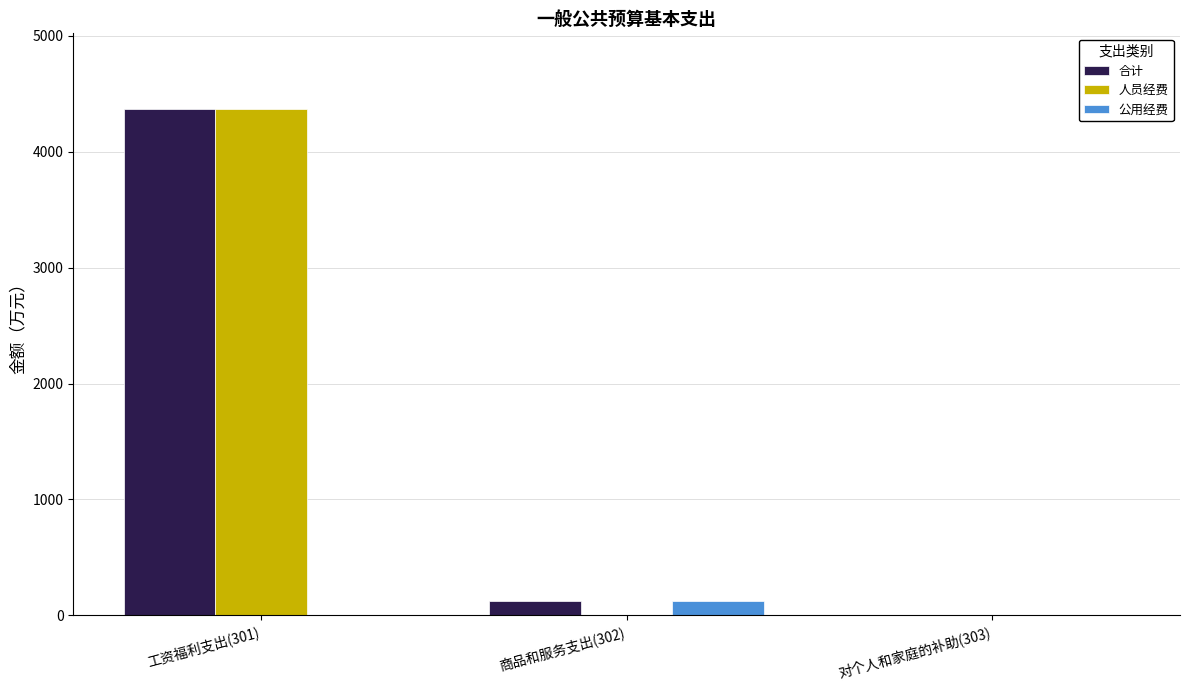

What is the spread (max minus min) of values at 商品和服务支出(302)?

125.8